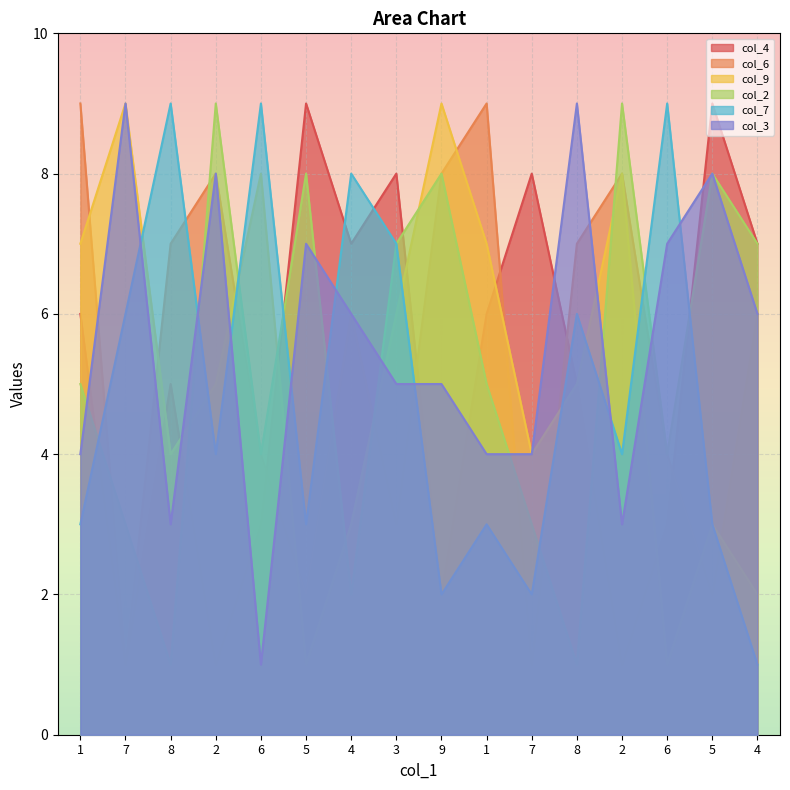

Read the col_4 value at 9.

2